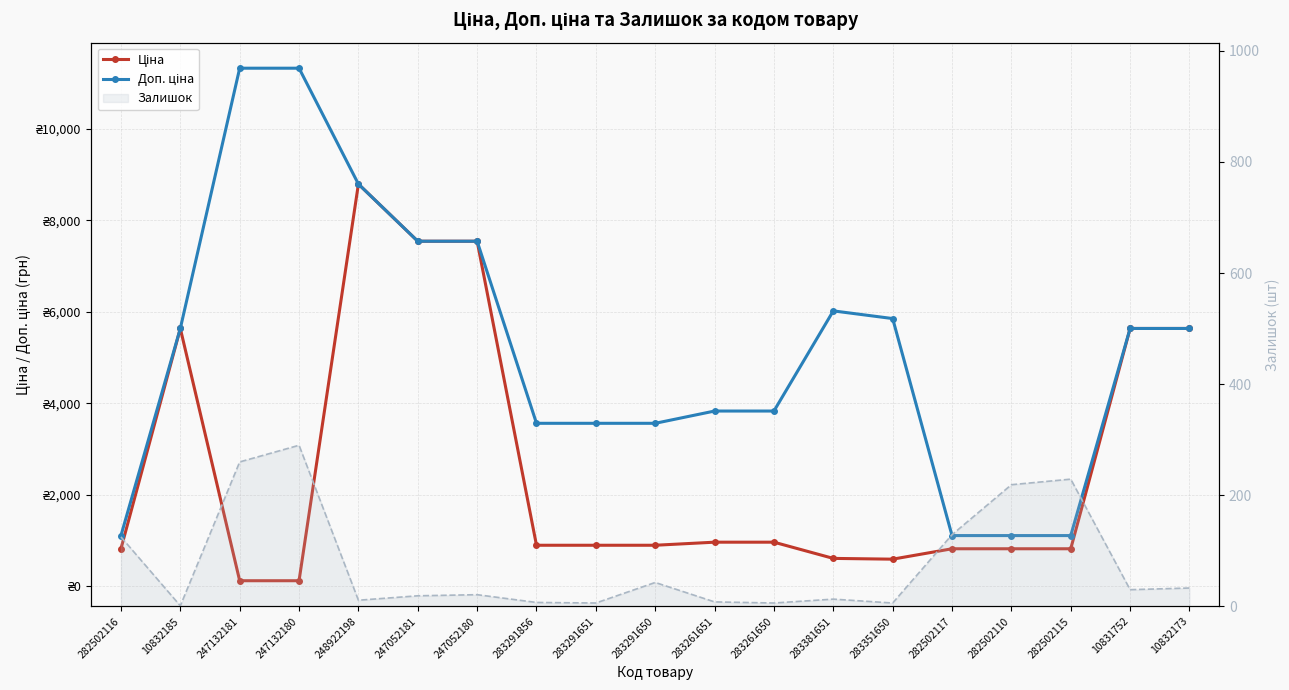

Which category has the lowest value in the Ціна series?

247132181